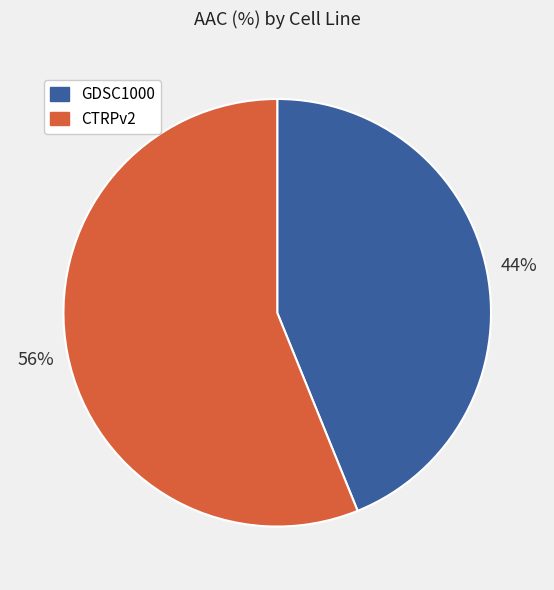

What is the largest slice in the pie chart?

CTRPv2